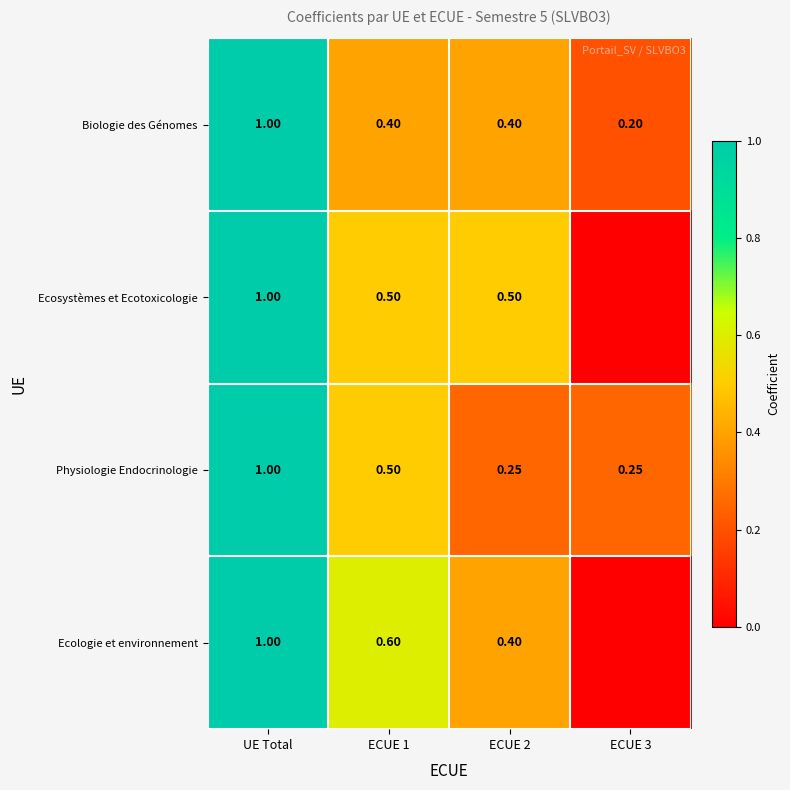

True or false: Ecologie et environnement has a value of 1.1 at ECUE 1.

False